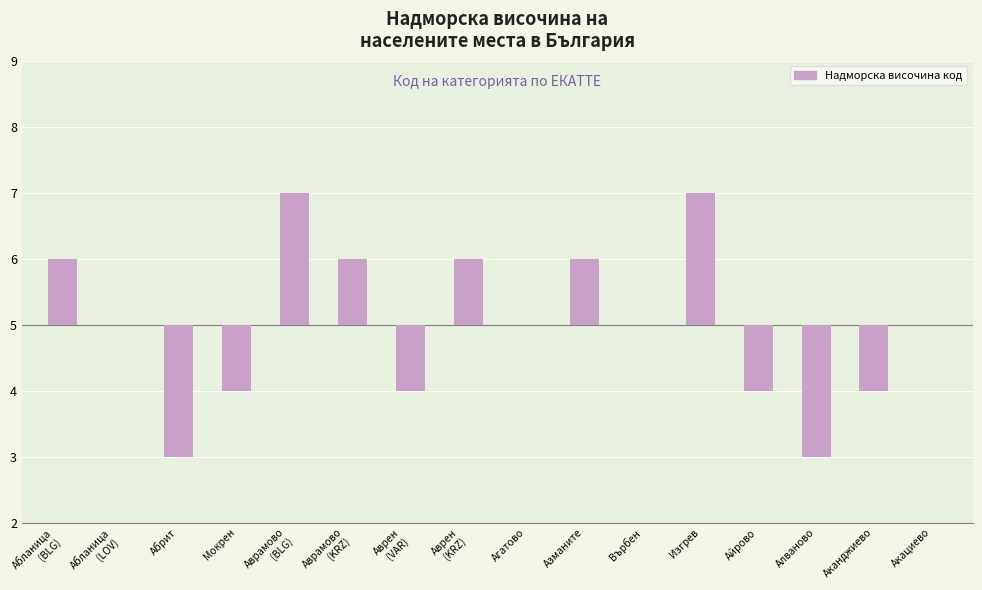

List the labels in order of value, largest first.

Аврамово
(BLG), Изгрев, Абланица
(BLG), Аврамово
(KRZ), Аврен
(KRZ), Азманите, Абланица
(LOV), Агатово, Върбен, Акациево, Мокрен, Аврен
(VAR), Айрово, Аканджиево, Абрит, Алваново